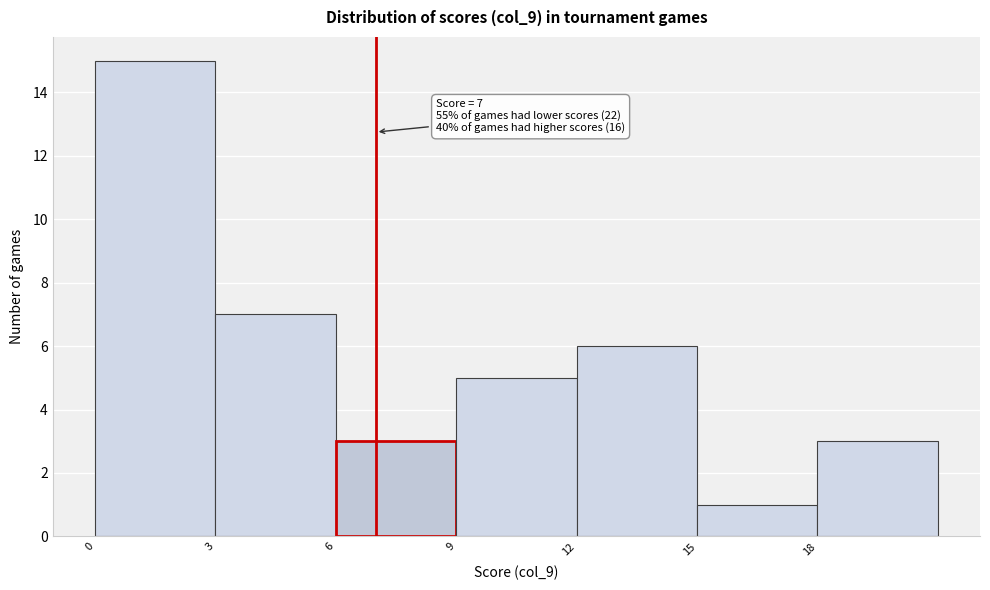

Which range on the x-axis has the tallest bar?

0 to 3